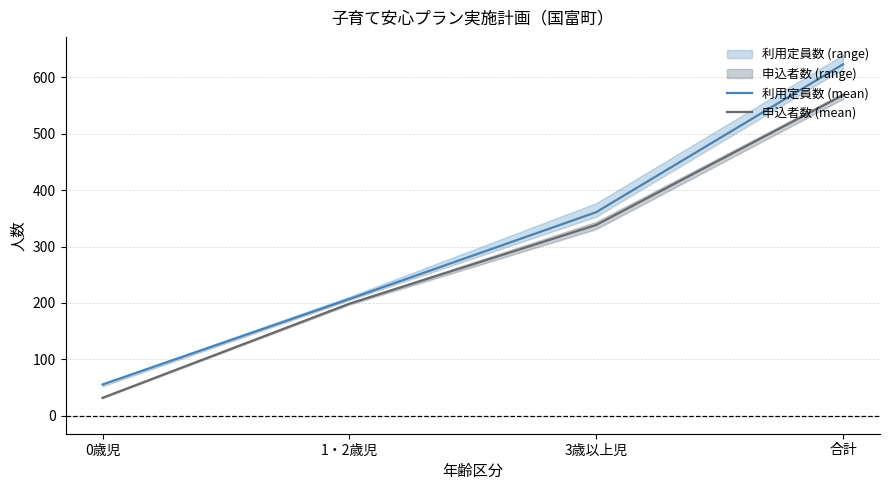

At which label does 申込者数 (mean) reach its minimum?

0歳児